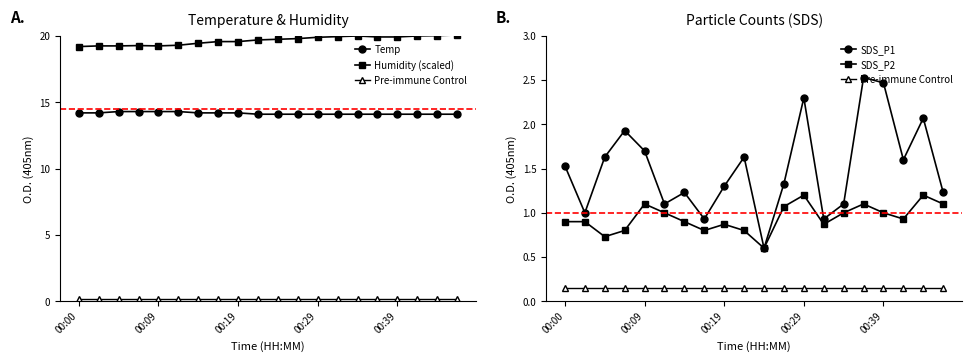

At 00:29, list the series in order from largest to smallest.

Humidity (scaled), Temp, SDS_P1, SDS_P2, Pre-immune Control